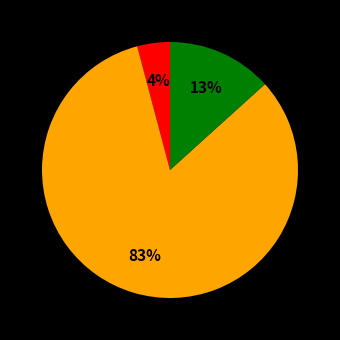

Does any single category account for the majority?

Yes